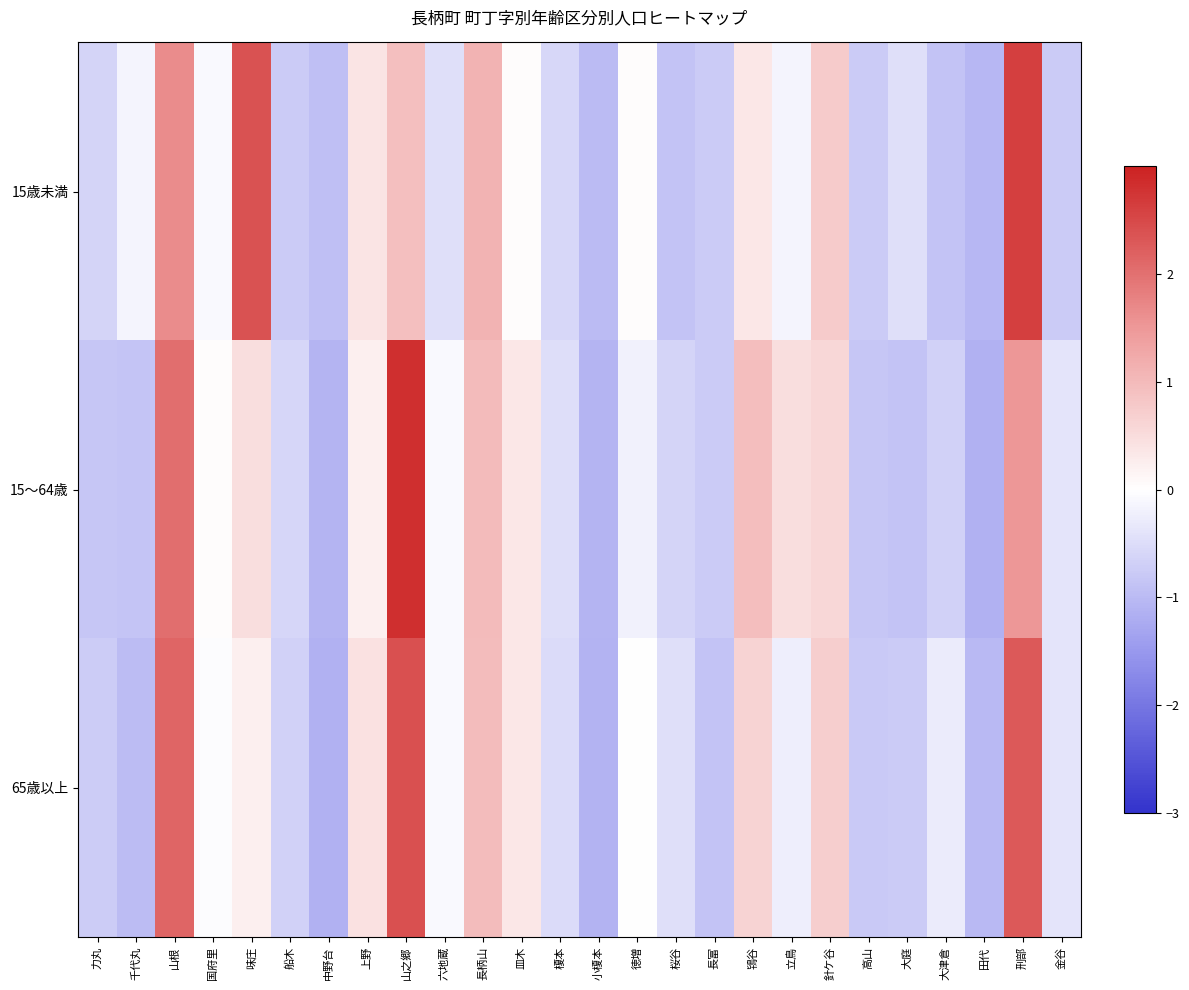

Reading left to right, what are all the values shown in this chart?

15歳未満: 力丸=-0.6	千代丸=-0.2	山根=1.7	国府里=-0.1	味庄=2.4	船木=-0.8	中野台=-0.9	上野=0.4	山之郷=0.9	六地蔵=-0.5	長柄山=1.1	皿木=0.0	榎本=-0.6	小榎本=-1.0	徳増=0.0	桜谷=-0.9	長富=-0.8	鴇谷=0.3	立鳥=-0.2	針ケ谷=0.8	高山=-0.8	大庭=-0.5	大津倉=-0.9	田代=-1.1	刑部=2.6	金谷=-0.8
15～64歳: 力丸=-0.8	千代丸=-0.8	山根=2.0	国府里=0.0	味庄=0.5	船木=-0.6	中野台=-1.1	上野=0.2	山之郷=2.8	六地蔵=-0.1	長柄山=1.0	皿木=0.3	榎本=-0.5	小榎本=-1.1	徳増=-0.2	桜谷=-0.6	長富=-0.8	鴇谷=0.9	立鳥=0.5	針ケ谷=0.6	高山=-0.8	大庭=-0.9	大津倉=-0.7	田代=-1.1	刑部=1.5	金谷=-0.4
65歳以上: 力丸=-0.7	千代丸=-1.0	山根=2.1	国府里=-0.0	味庄=0.2	船木=-0.7	中野台=-1.1	上野=0.4	山之郷=2.4	六地蔵=-0.1	長柄山=1.0	皿木=0.3	榎本=-0.5	小榎本=-1.1	徳増=0.0	桜谷=-0.5	長富=-0.9	鴇谷=0.6	立鳥=-0.2	針ケ谷=0.7	高山=-0.8	大庭=-0.8	大津倉=-0.3	田代=-1.0	刑部=2.3	金谷=-0.4